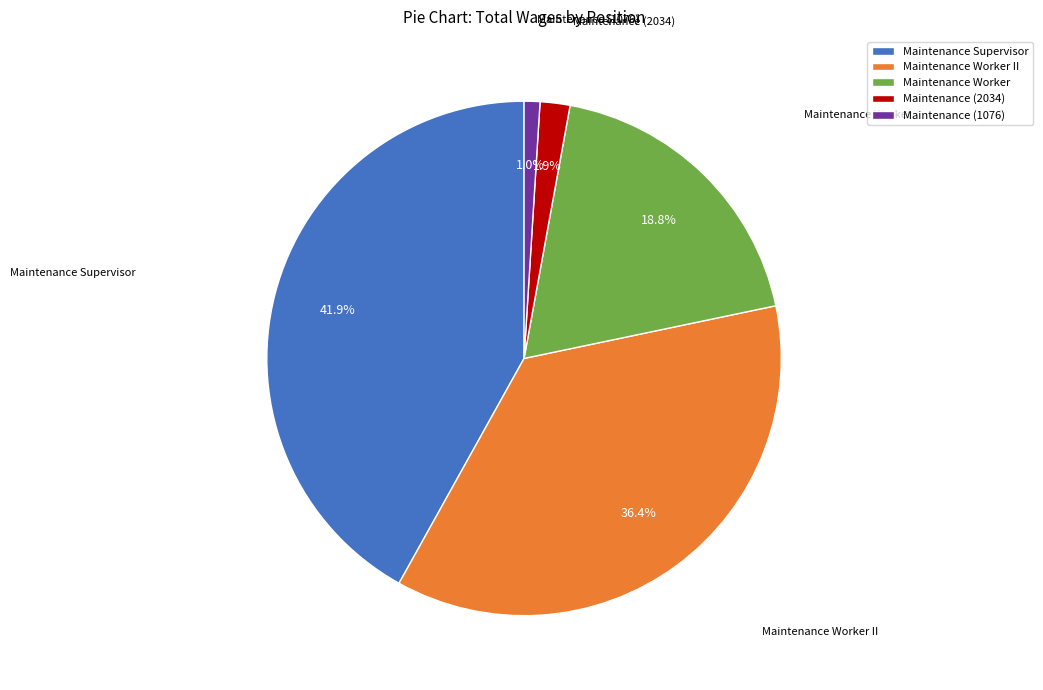

Does Maintenance Supervisor account for over 50% of the chart?

No